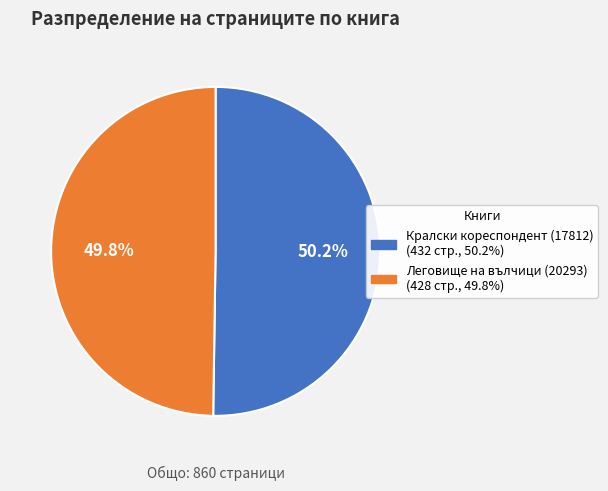

Approximately how many times larger is the value at Леговище на вълчици (20293) compared to Кралски кореспондент (17812)?

1.0